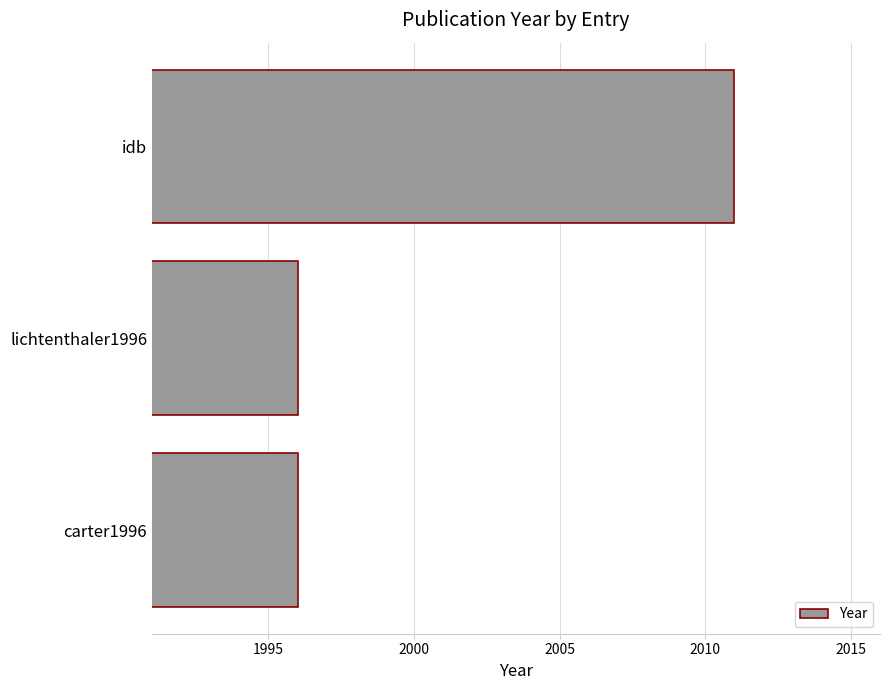

What is the minimum value shown in the chart?

1996